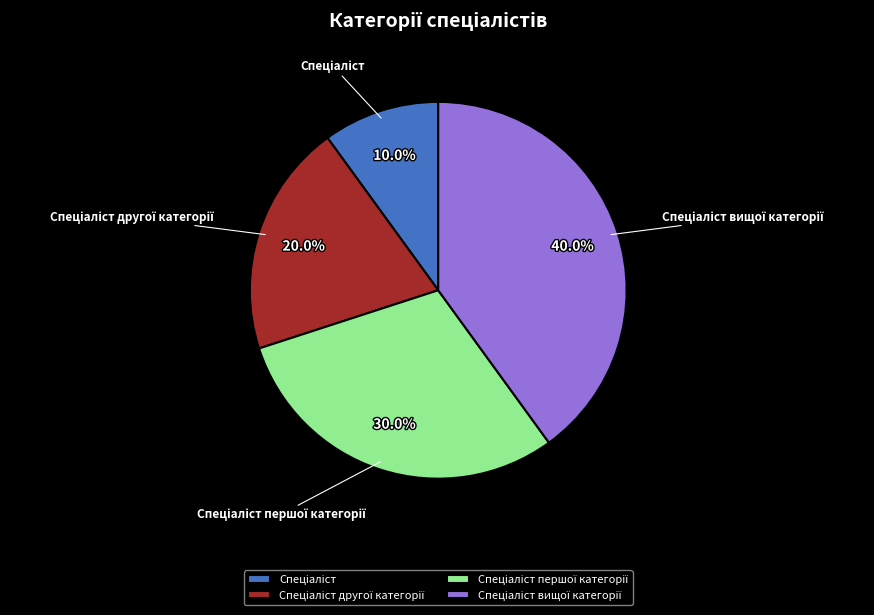

Is there any slice that represents more than half of the pie?

No